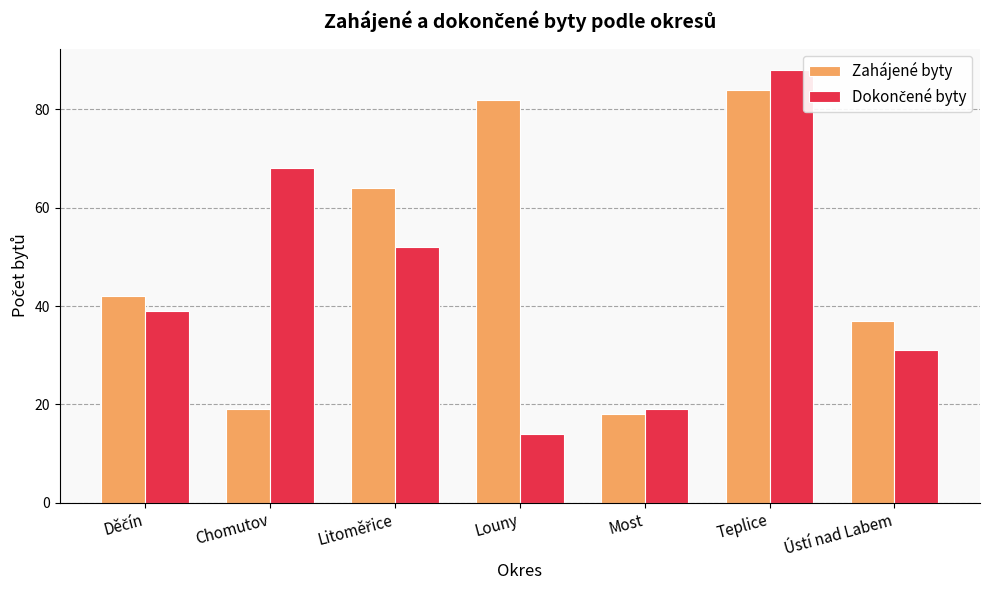

What is the sum of all Zahájené byty values?

346